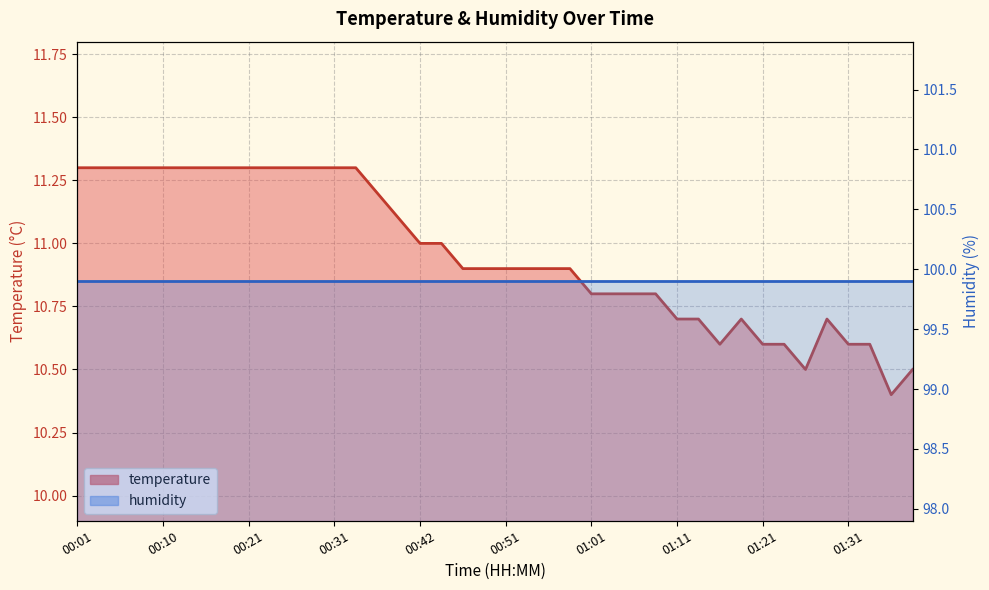

What is the change in value from 00:26 to 00:49?

-0.4